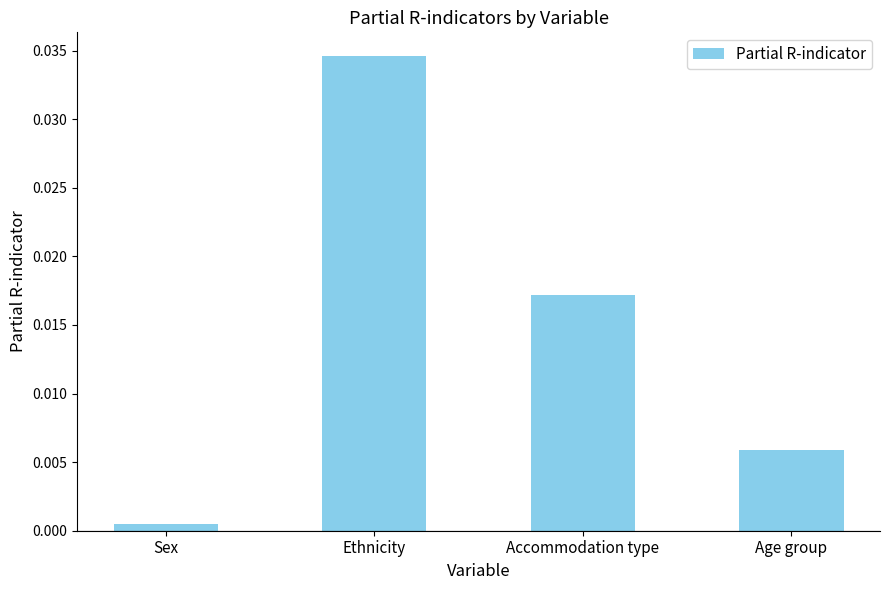

What position from the right is Sex?

4